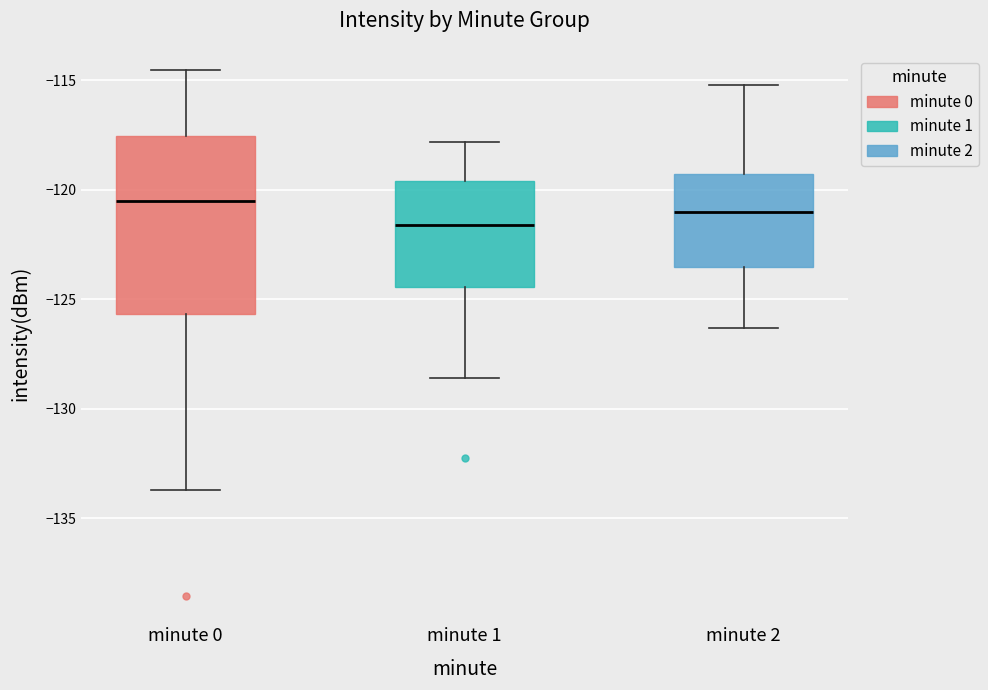

Which box is the tallest, from its lower edge to its upper edge?

minute 0